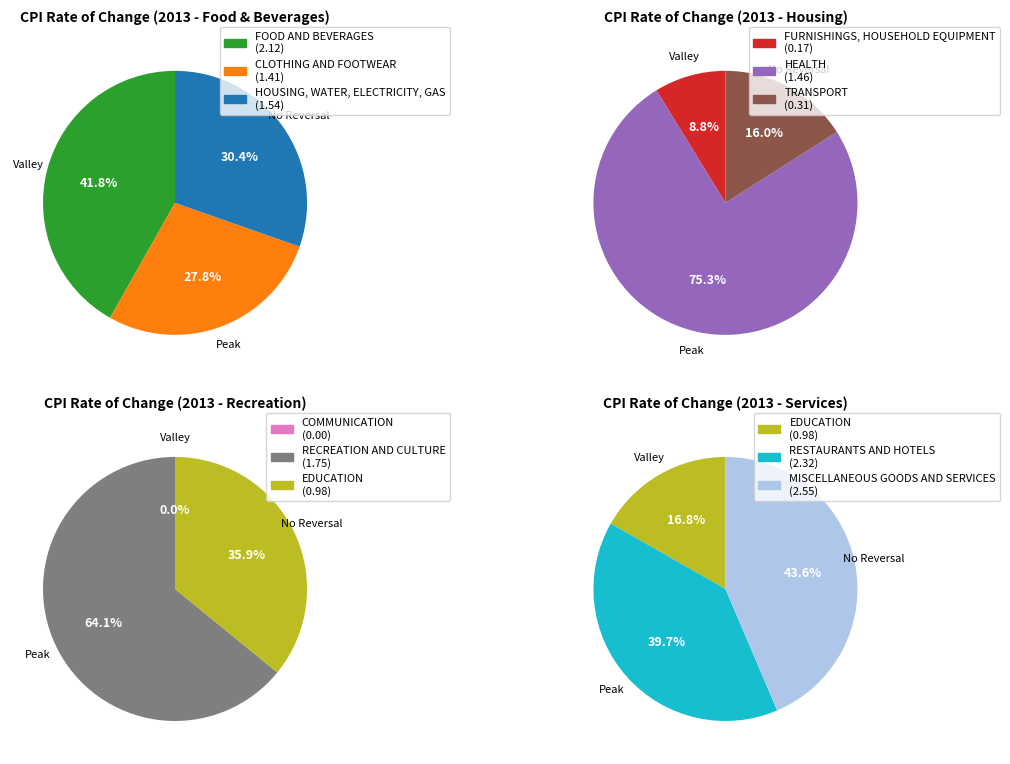

Count the number of slices in the pie.

11